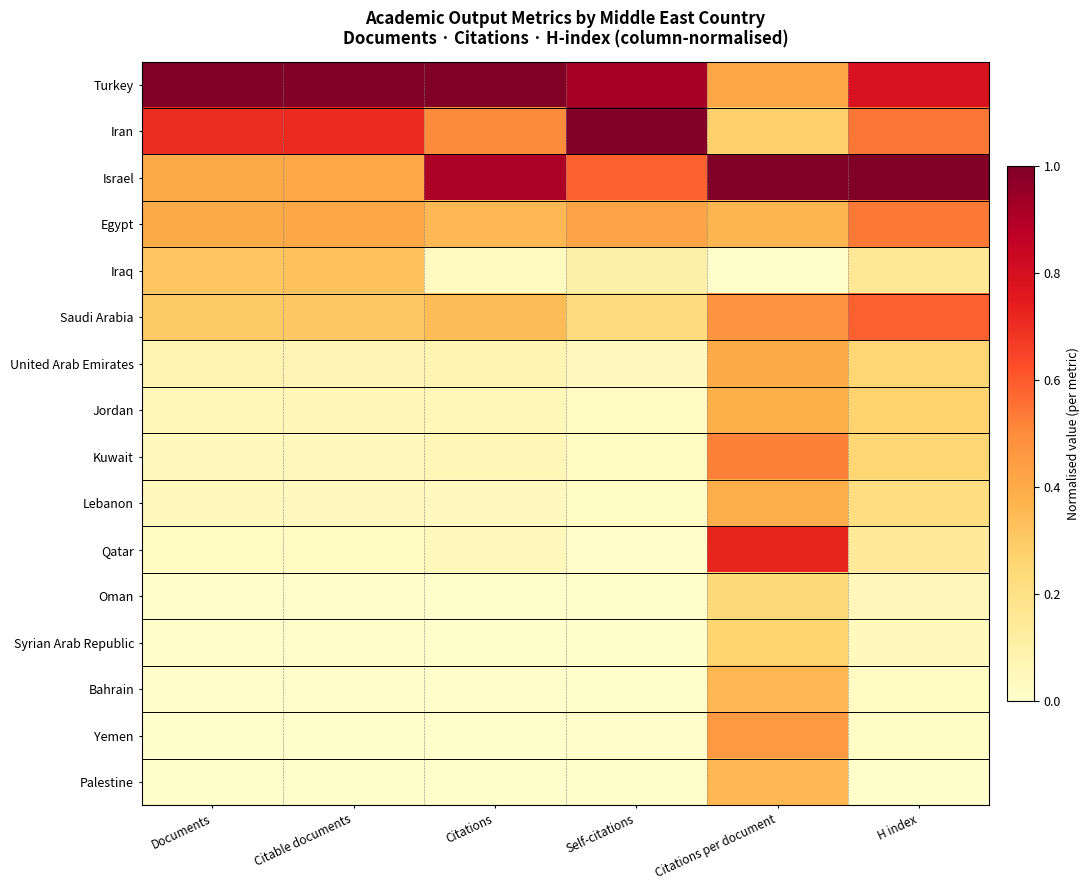

List the series in order of their peak value, highest first.

Turkey, Iran, Israel, Qatar, Saudi Arabia, Egypt, Kuwait, Yemen, United Arab Emirates, Lebanon, Jordan, Bahrain, Palestine, Iraq, Syrian Arab Republic, Oman